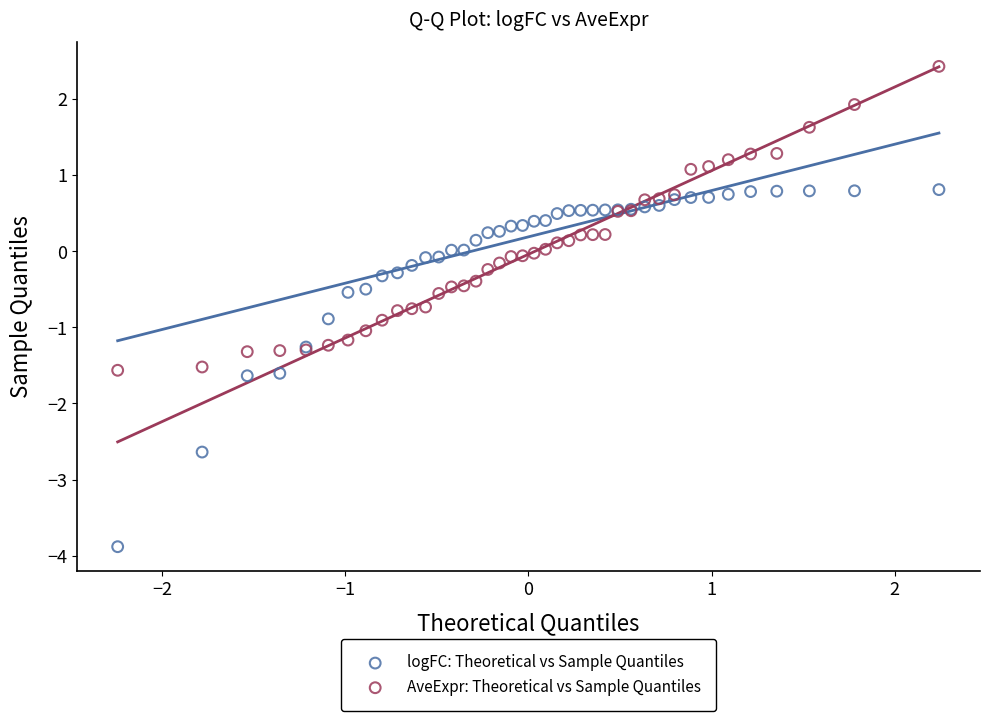

Which series contains the lowest Y value?

logFC: Theoretical vs Sample Quantiles